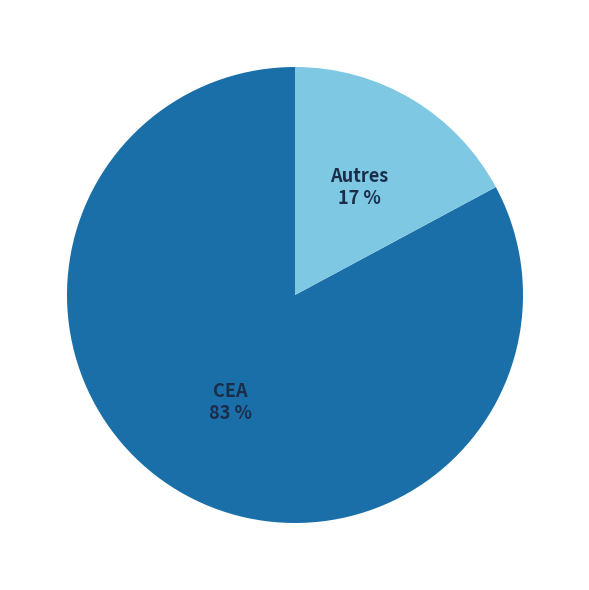

Between CEA and Autres, which is larger?

CEA